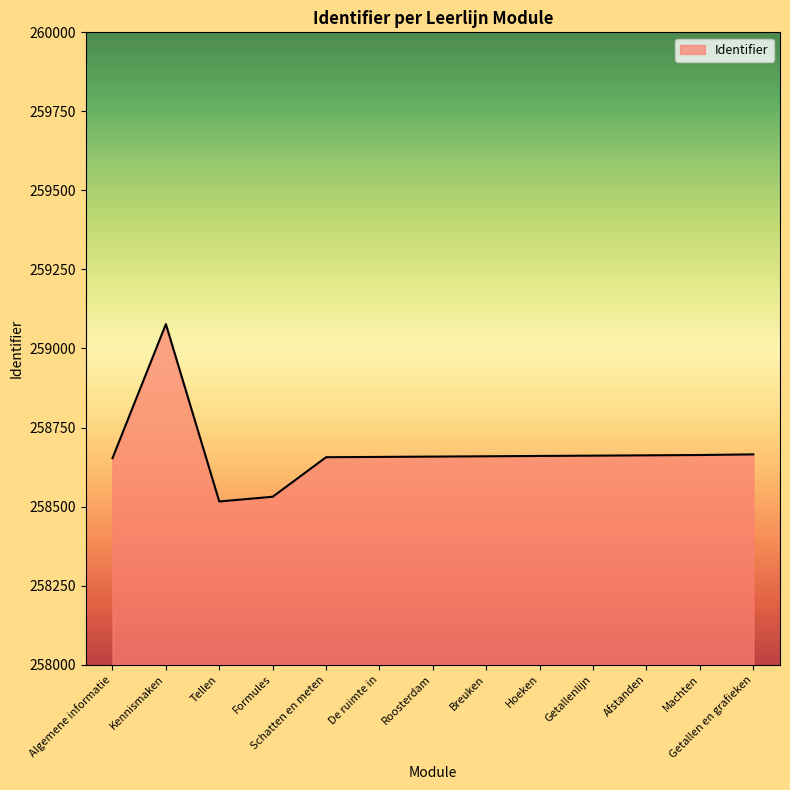

How many lines are shown in the chart?

1